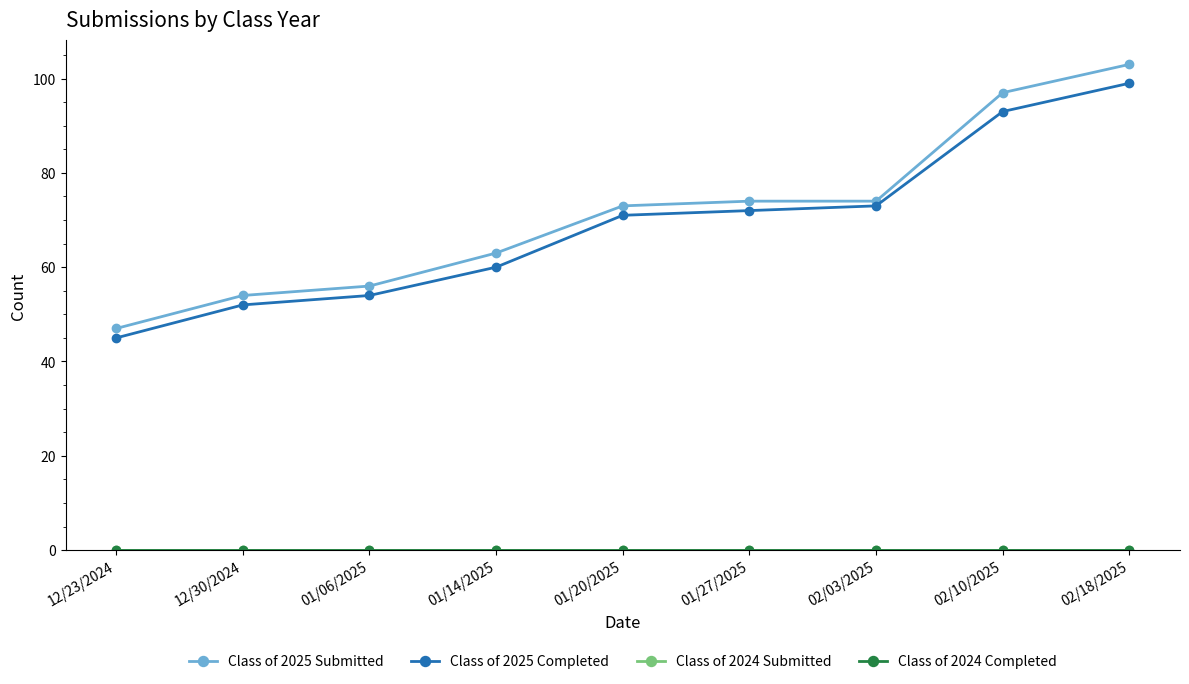

At which label does Class of 2024 Completed reach its peak?

12/23/2024